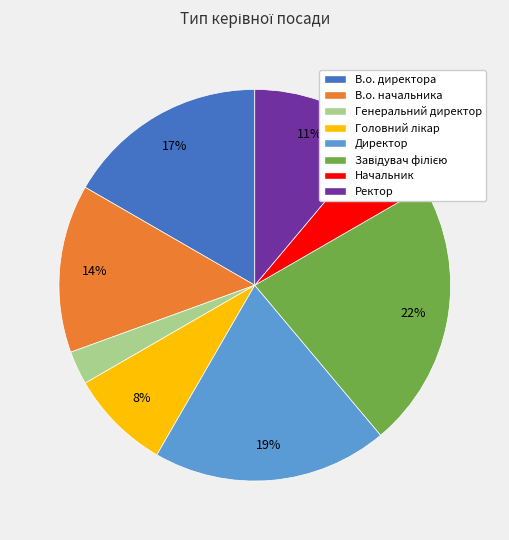

Which has a higher value, Начальник or В.о. начальника?

В.о. начальника